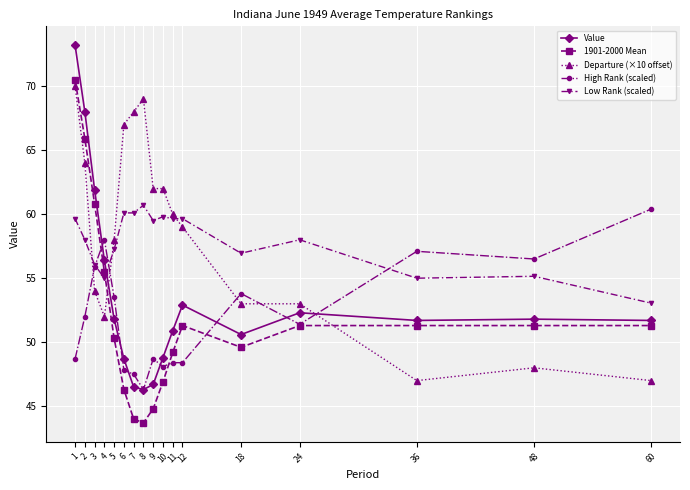

Which series has the widest spread of values?

Value